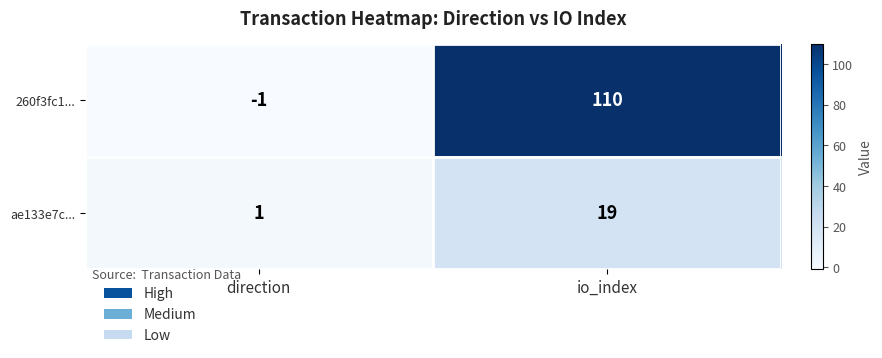

Which series has the largest range (max minus min)?

260f3fc1...